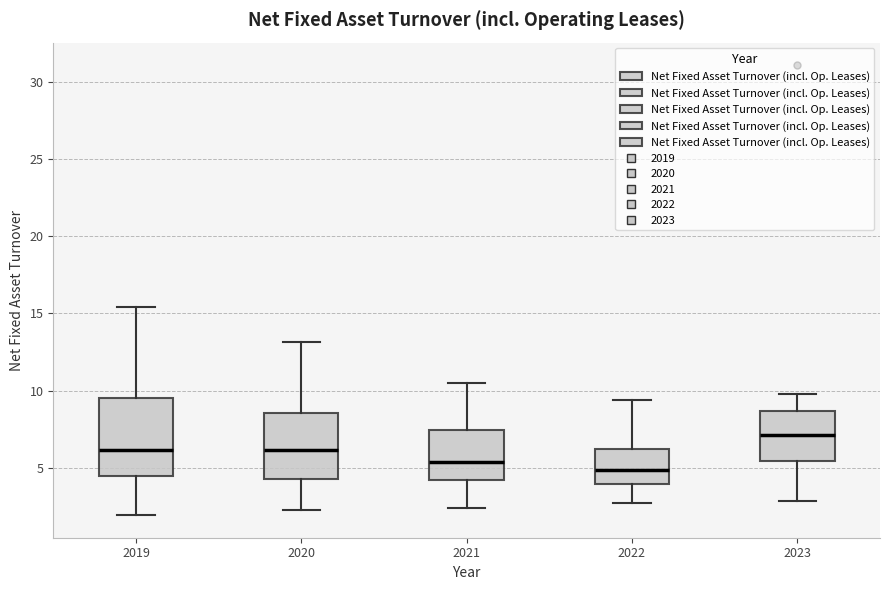

Reading left to right, transcribe this box plot: for each box, give where its median line is, the range the box spans, and where its two whiskers end, as read against the y-axis. The values are not printed on the chart, so give them approximately, as read against the axis.

2019: median 6.0, box 4.5 to 9.5, whiskers 2.0 to 15.5
2020: median 6.0, box 4.5 to 8.5, whiskers 2.5 to 13.0
2021: median 5.5, box 4.0 to 7.5, whiskers 2.5 to 10.5
2022: median 5.0, box 4.0 to 6.0, whiskers 2.5 to 9.5
2023: median 7.0, box 5.5 to 8.5, whiskers 3.0 to 10.0